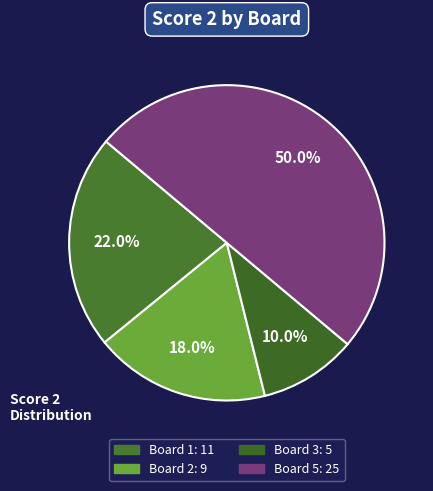

Count the number of slices in the pie.

4